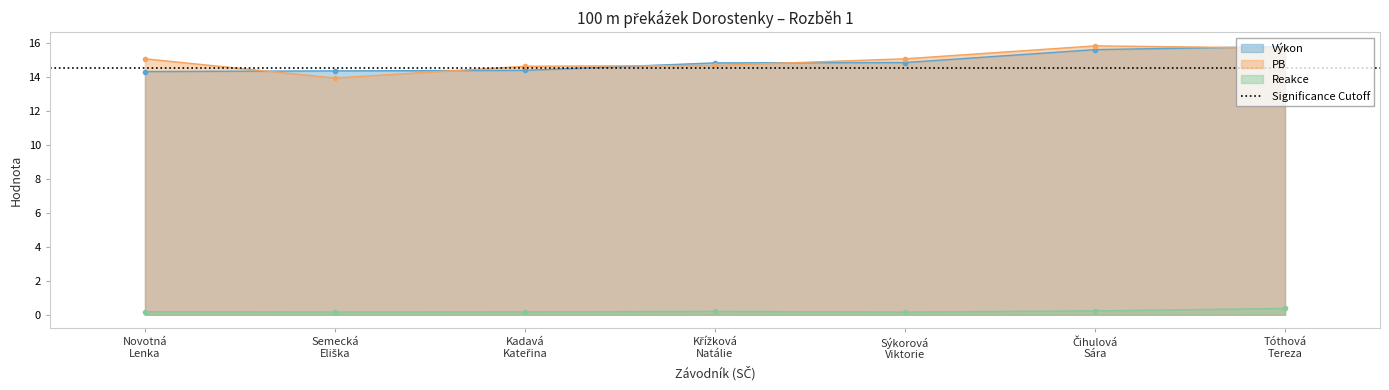

What are all the series names shown in the legend?

Výkon, PB, Reakce